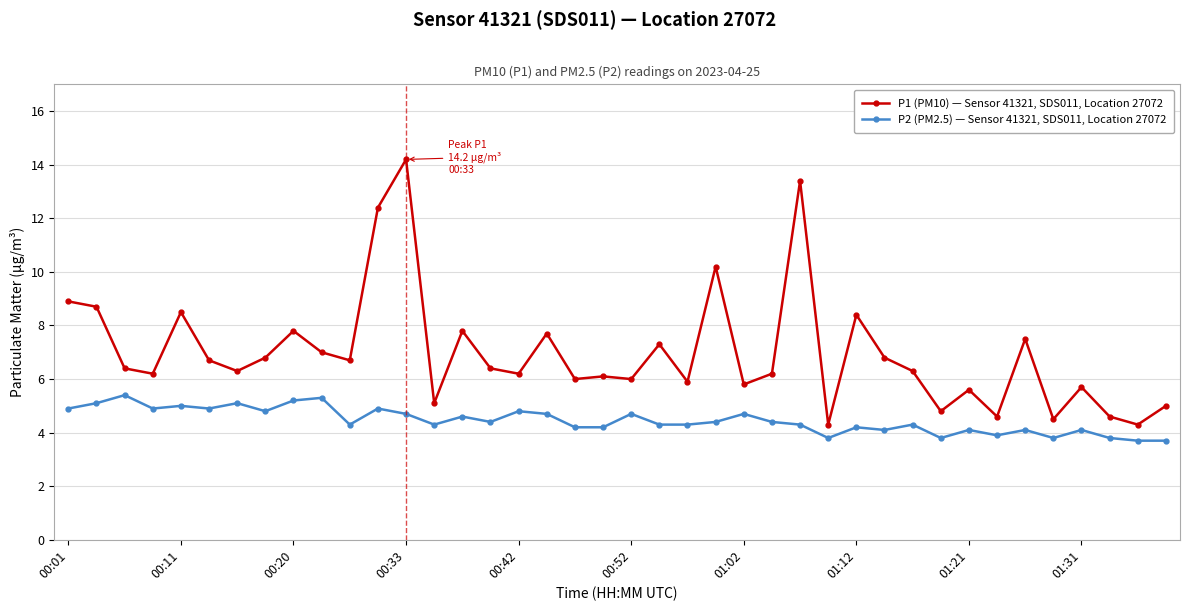

True or false: P1 (PM10) — Sensor 41321, SDS011, Location 27072 and P2 (PM2.5) — Sensor 41321, SDS011, Location 27072 cross at least once.

False